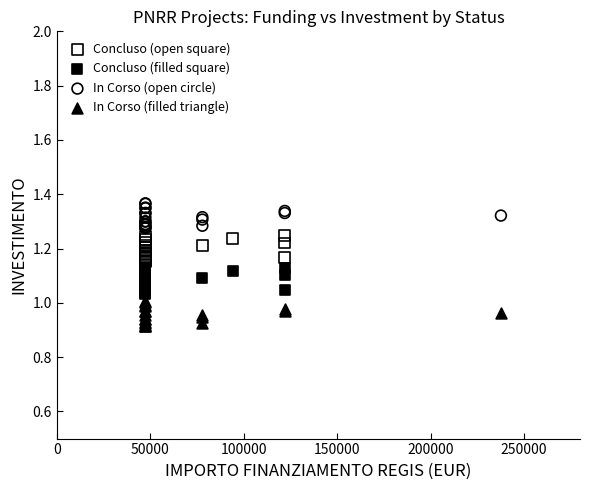

Which series contains the highest Y value?

In Corso (open circle)